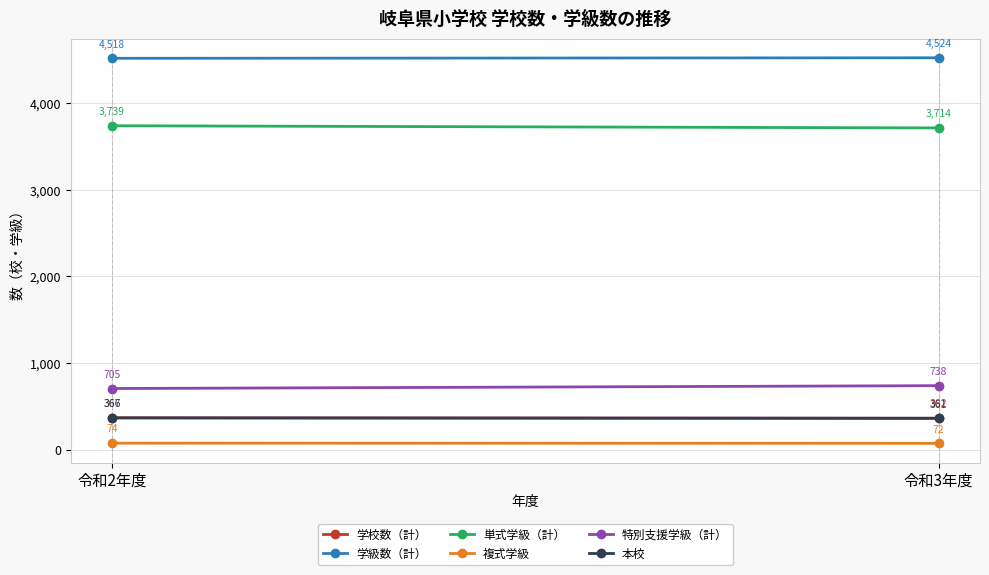

Reading left to right, transcribe all the data shown in this chart.

学校数（計）: 367	362
学級数（計）: 4518	4524
単式学級（計）: 3739	3714
複式学級: 74	72
特別支援学級（計）: 705	738
本校: 366	361